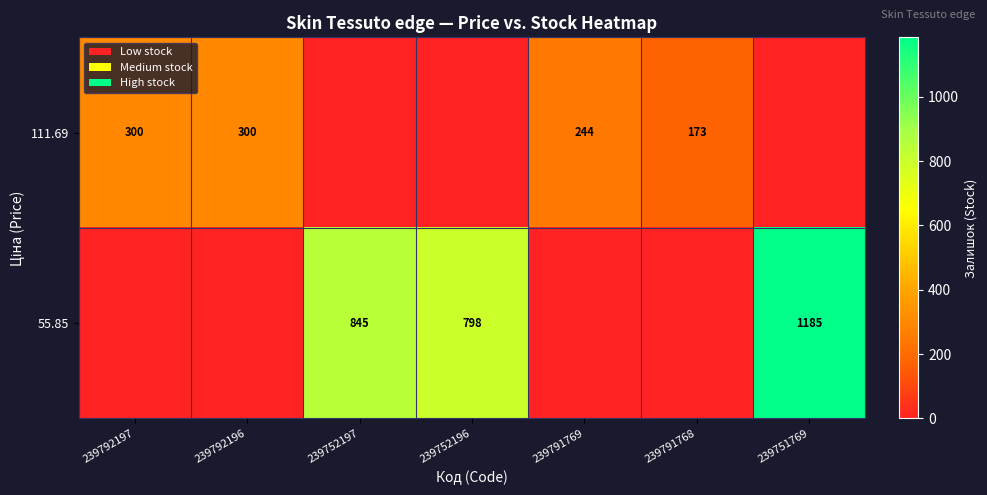

The row_0 series shows 244 at 239791769. True or false?

True